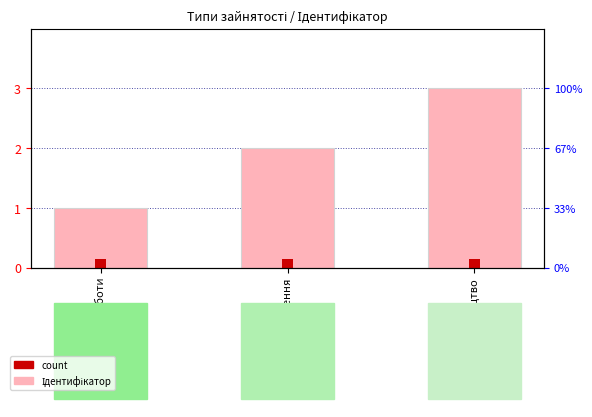

How many bars are there in total?

3